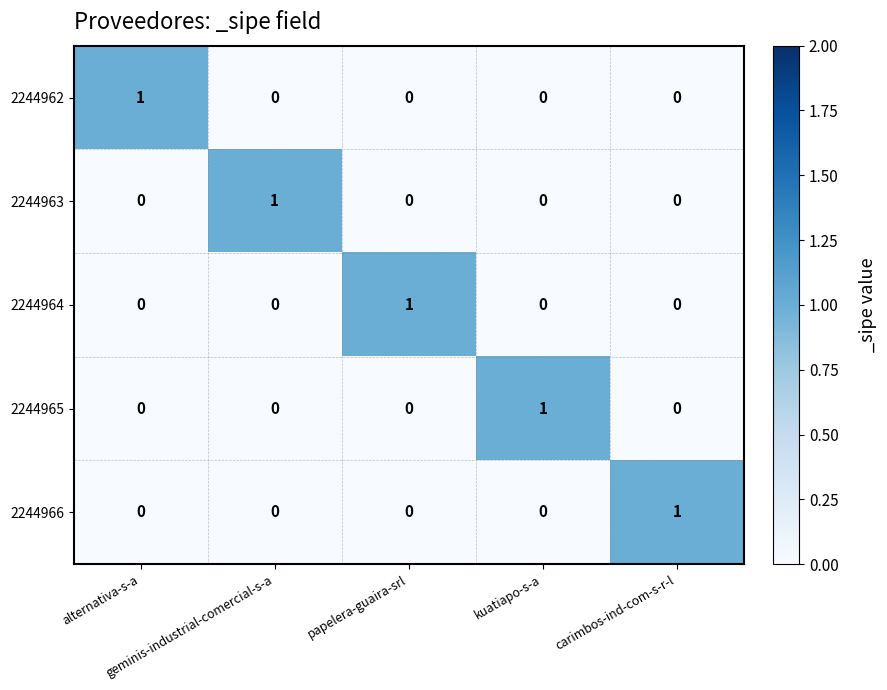

At how many categories does at least one series exceed 0?

5